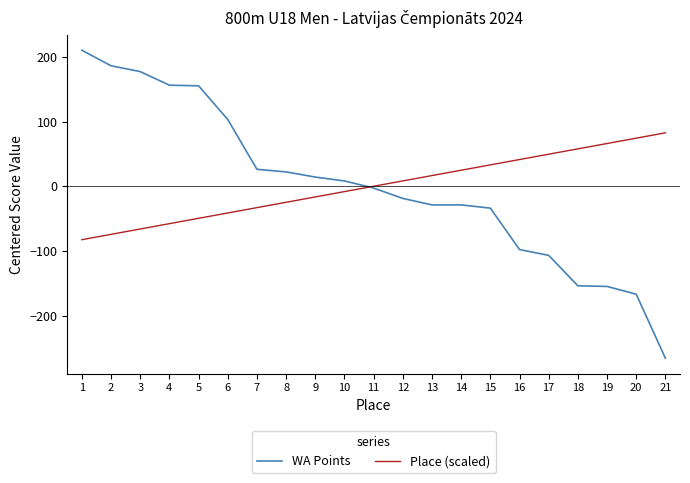

What is the spread (max minus min) of values at 19?

220.9